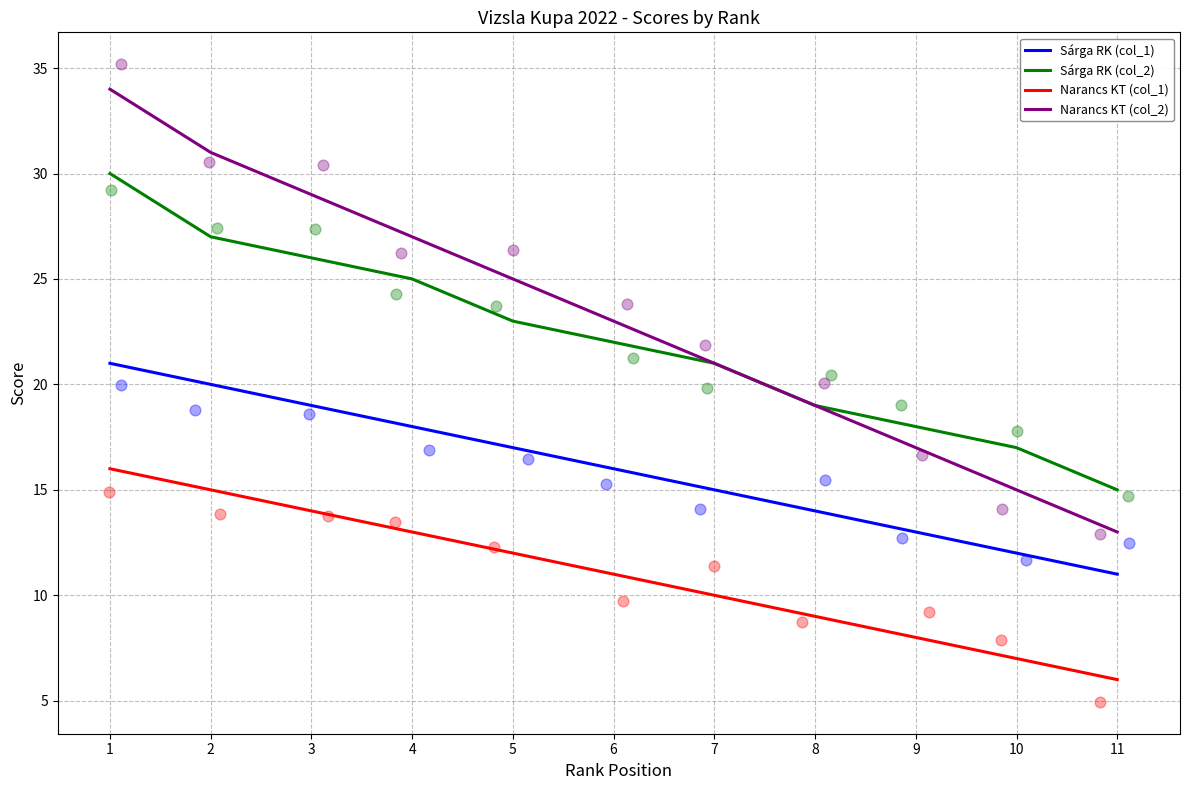

Which series reaches the minimum Y coordinate?

Narancs KT (col_1)